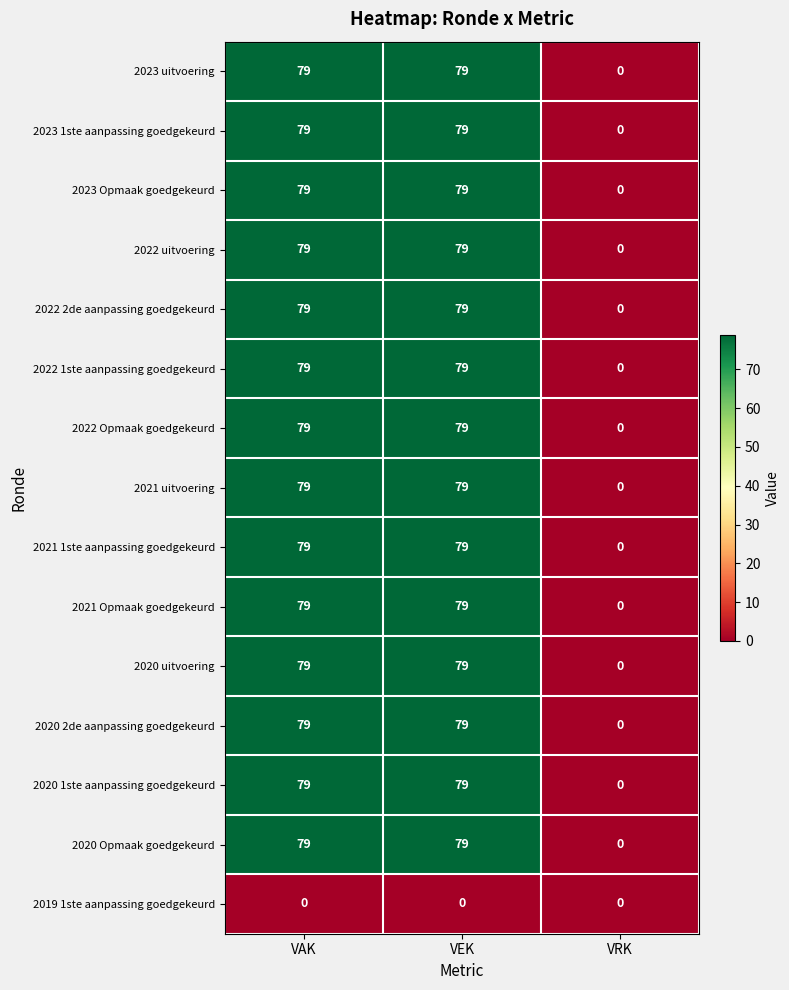

What is the total value across all series at VEK?

1106